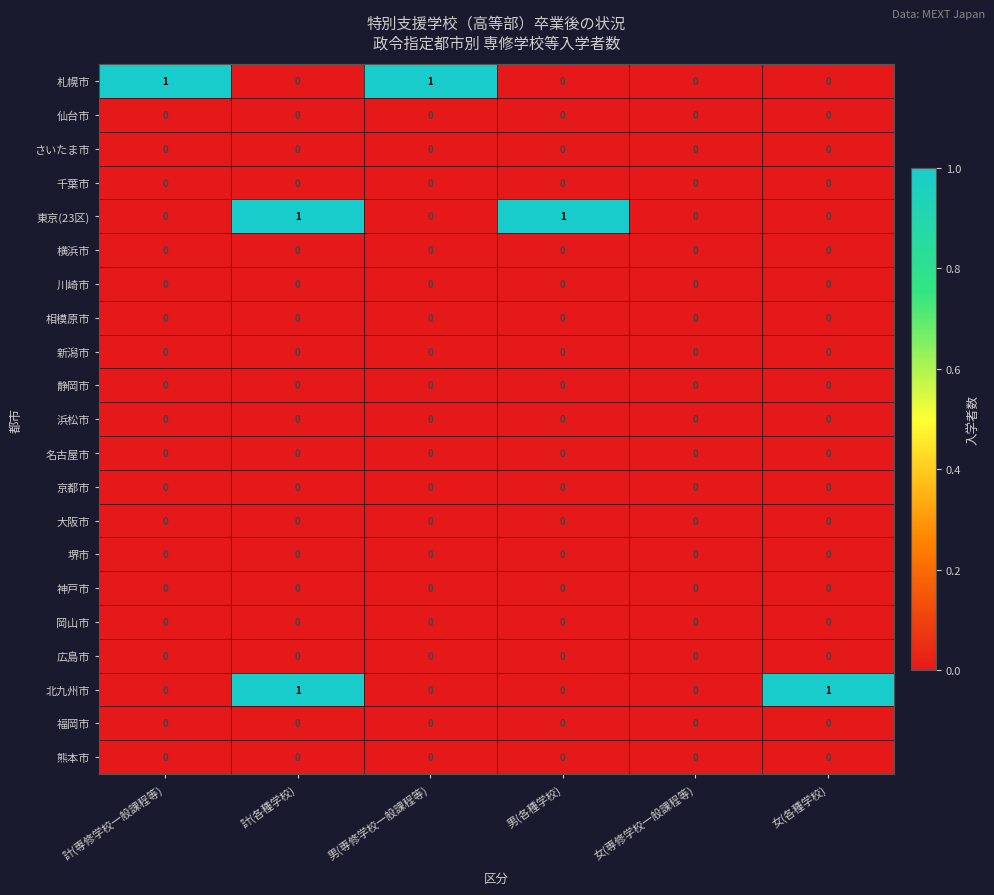

Count the number of categories in the chart.

6